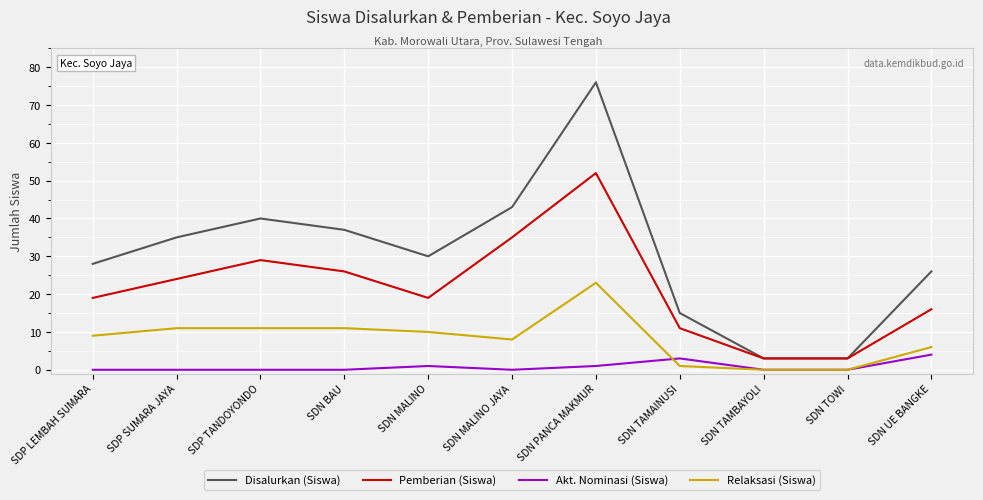

At which label does Akt. Nominasi (Siswa) reach its peak?

SDN UE BANGKE